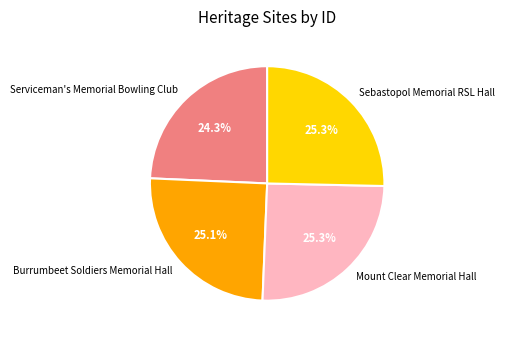

True or false: Burrumbeet Soldiers Memorial Hall accounts for 33% of the total.

False